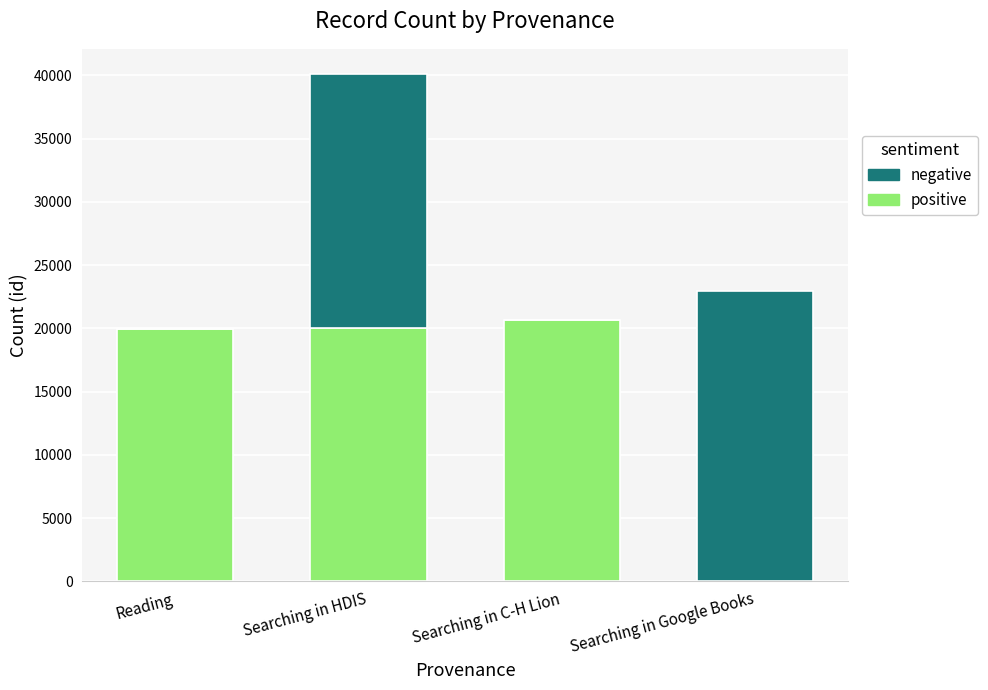

Does the chart contain stacked bars?

Yes